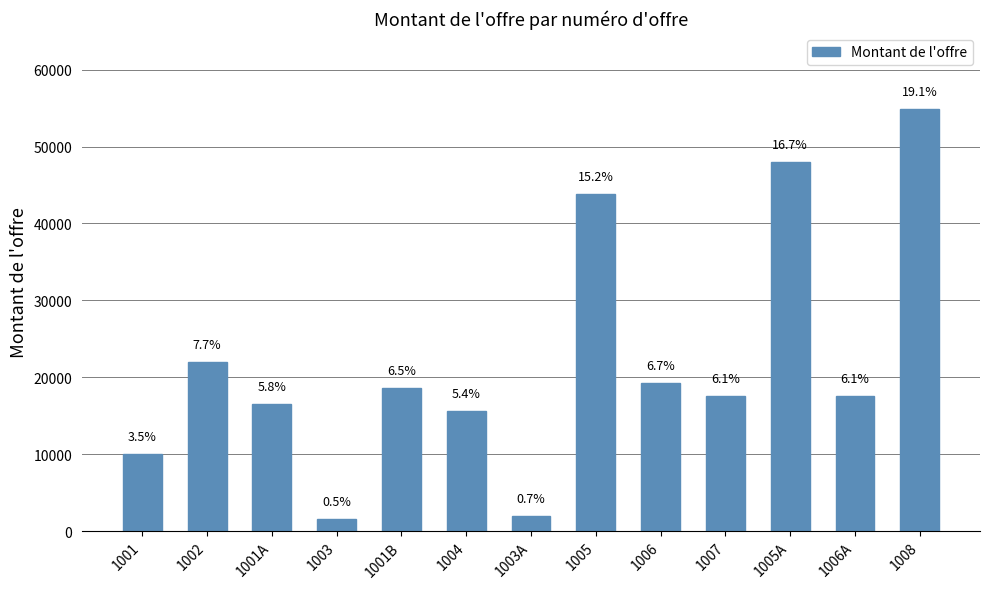

What position from the right is 1005A?

3